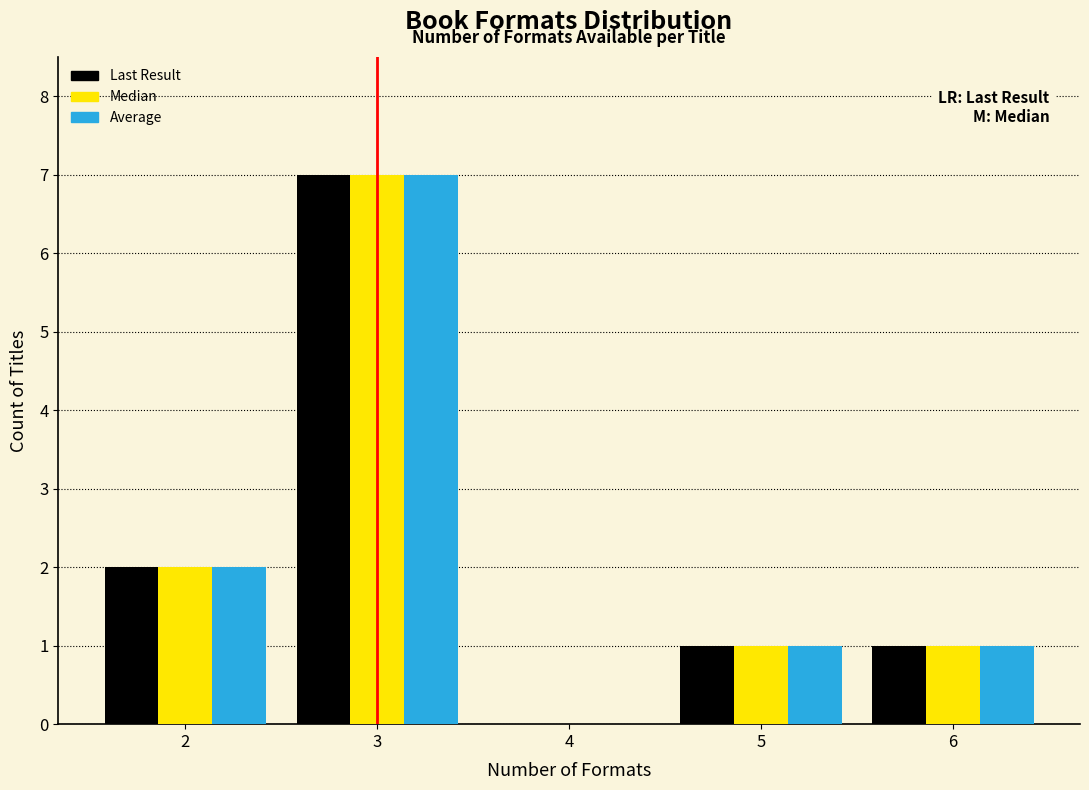

What is the height of the Average bar covering 2.5 to 3.5 on the x-axis? The values are not printed on the chart, so give them approximately, as read against the axis.

7